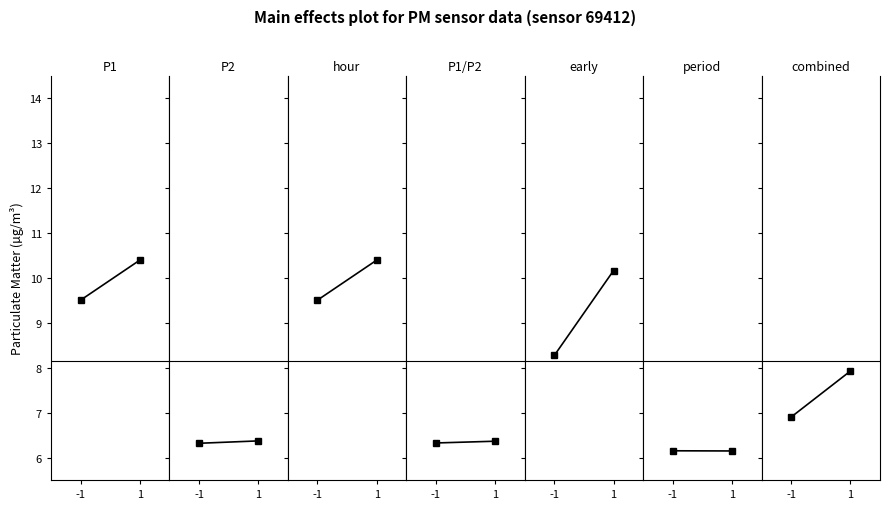

Rank the series by their maximum value, from highest to lowest.

P1, P2